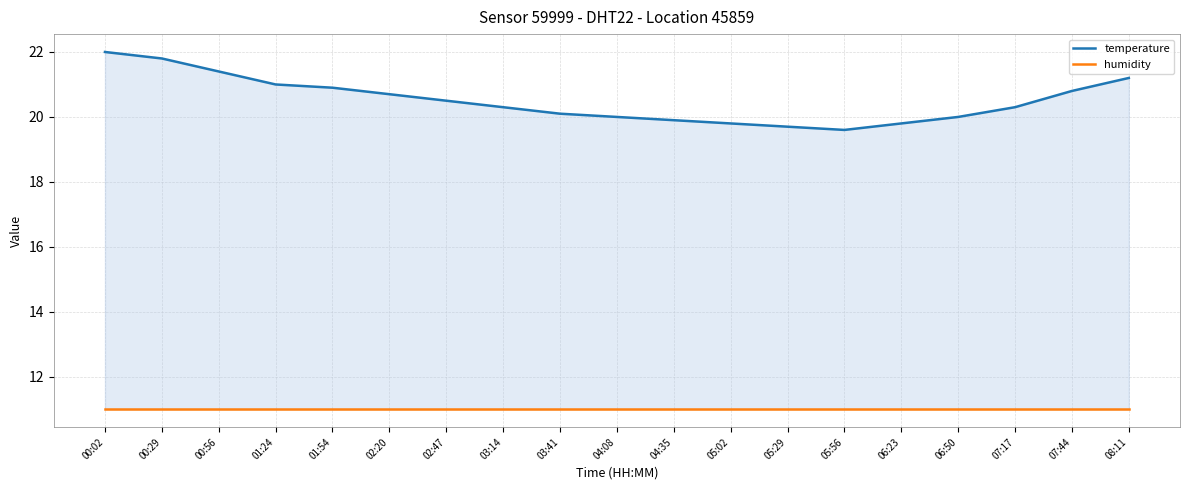

What position from the left is 07:44?

18